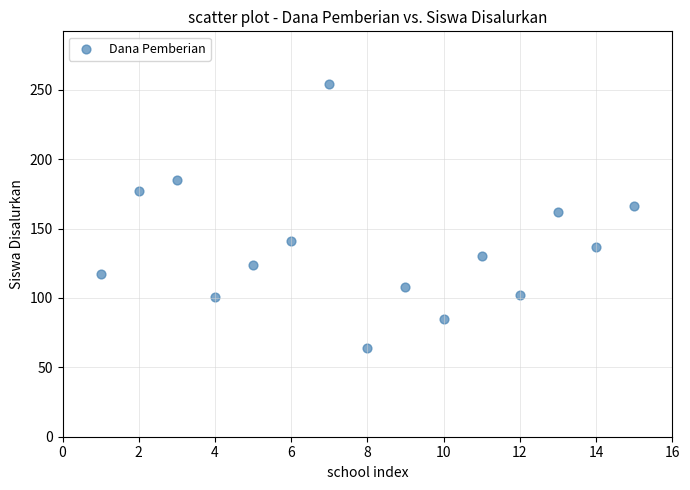

What Y value in the scatter plot is closest to 159?

162